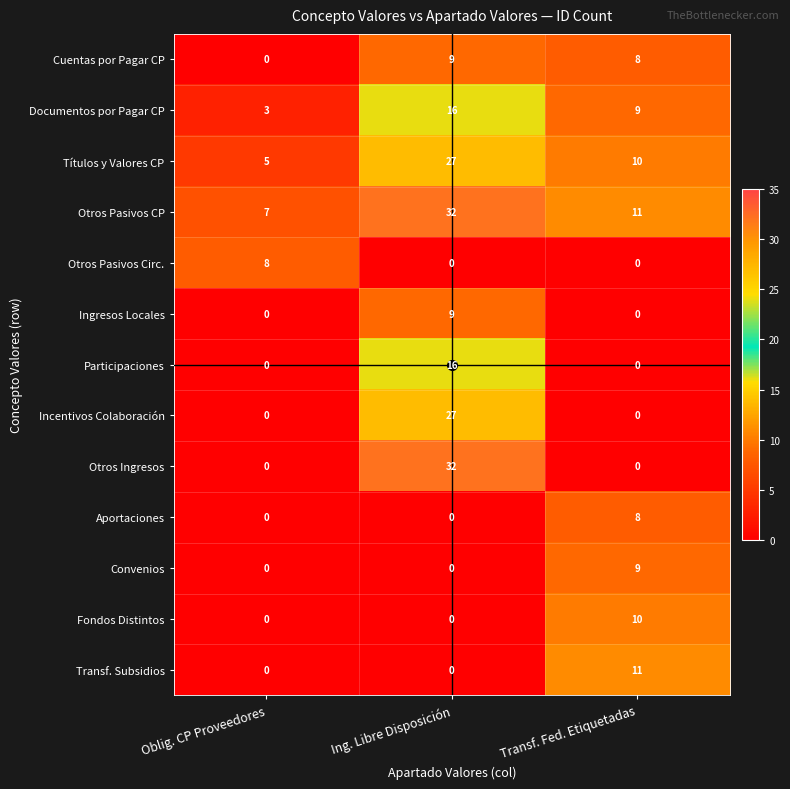

The Convenios series shows 9 at Transf. Fed. Etiquetadas. True or false?

True